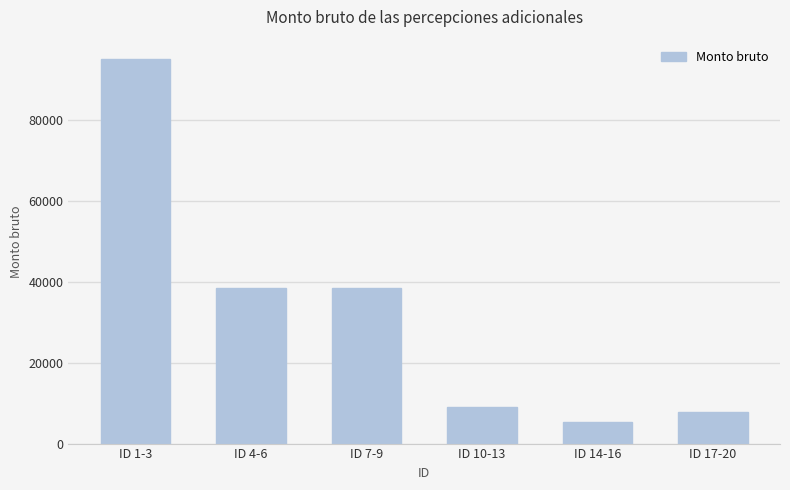

What position from the left is ID 14-16?

5